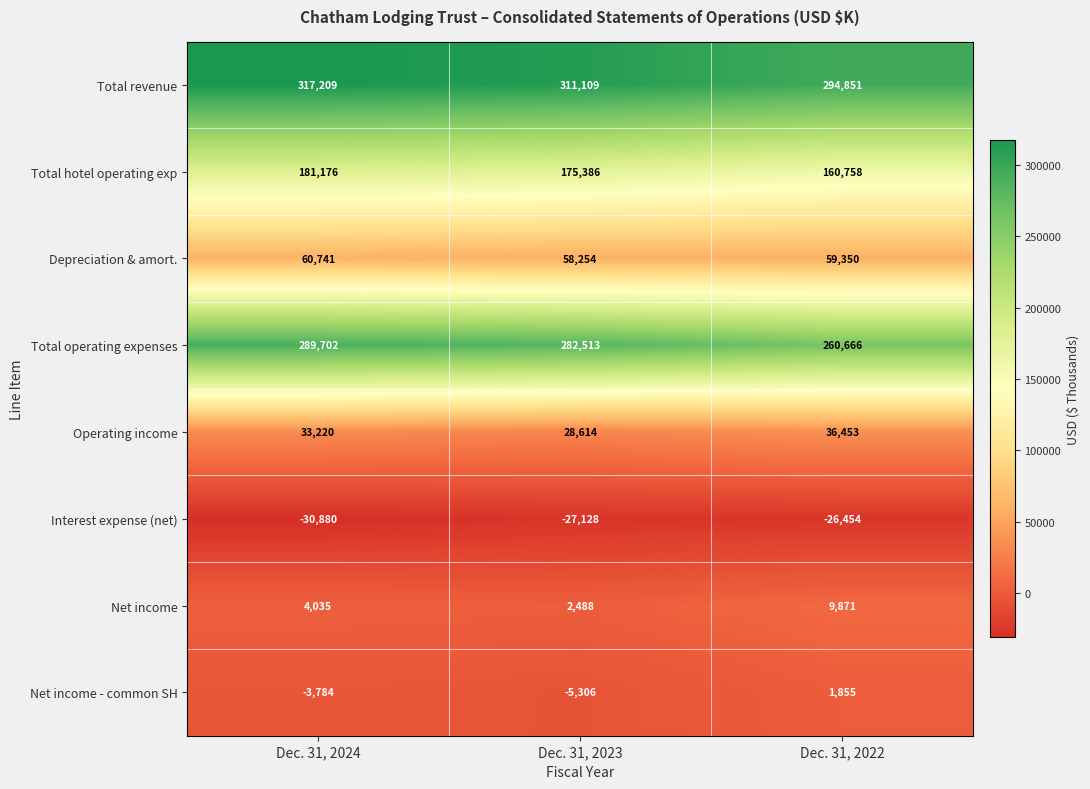

The value of Interest expense (net) at Dec. 31, 2022 is -40806. True or false?

False